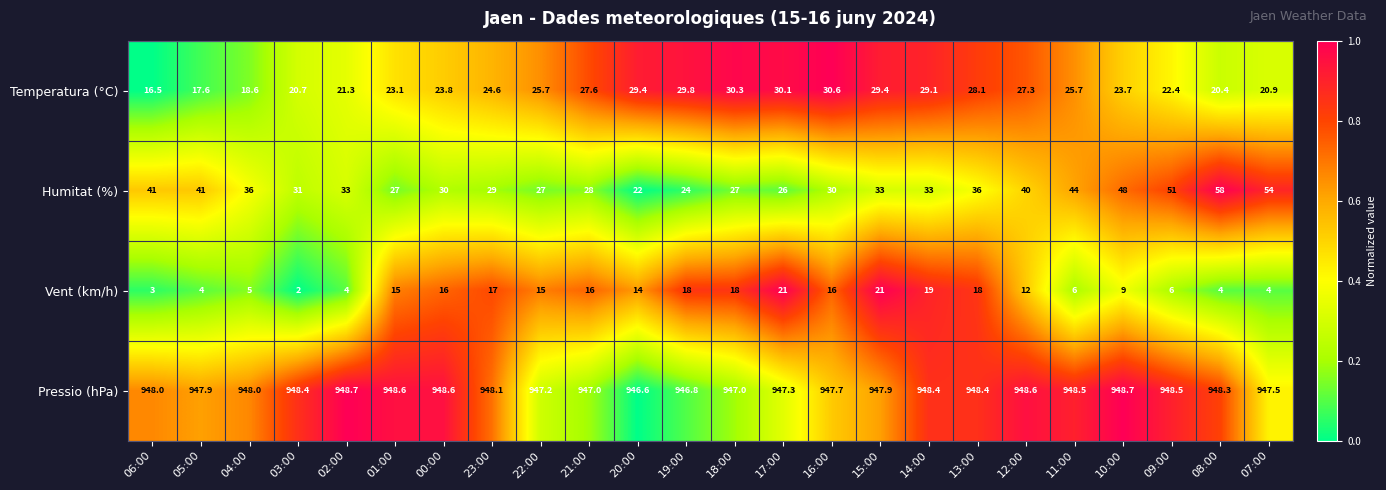

What is the difference between the maximum and minimum values in the Humitat (%) series?

36.0